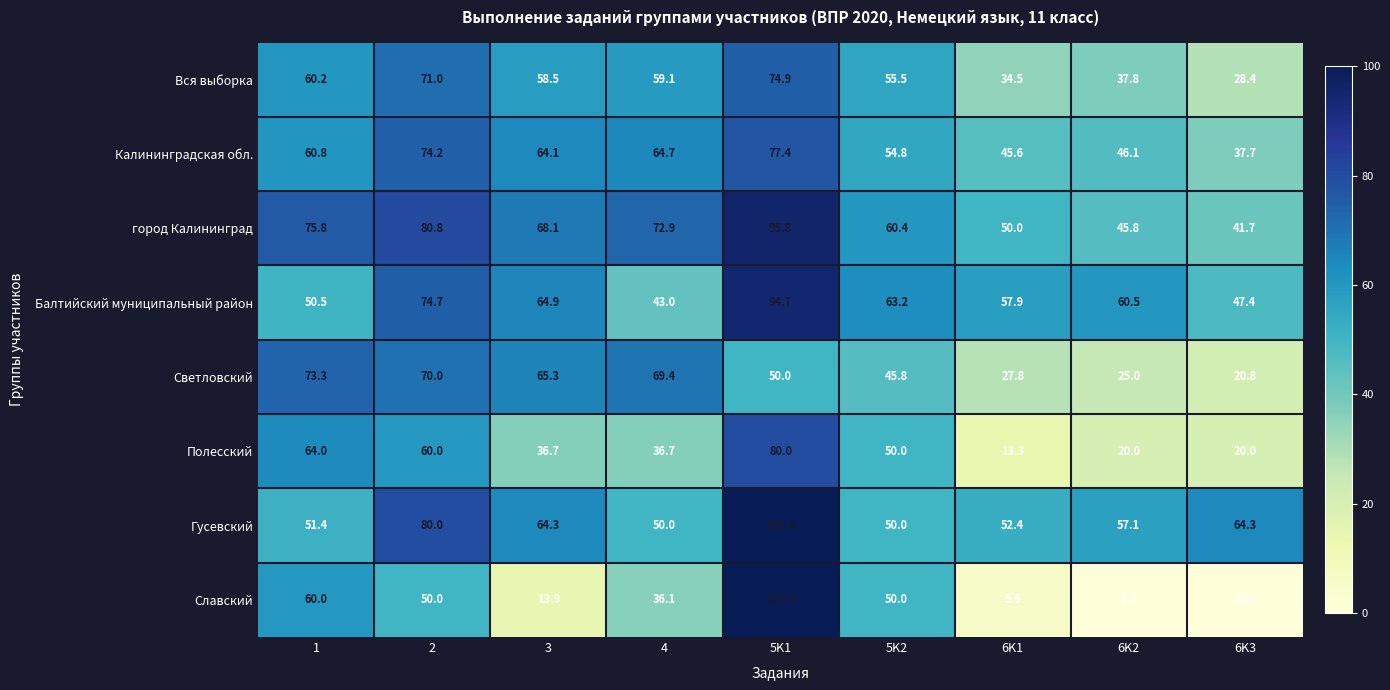

Is it true that Славский equals 68.6 at 2?

False